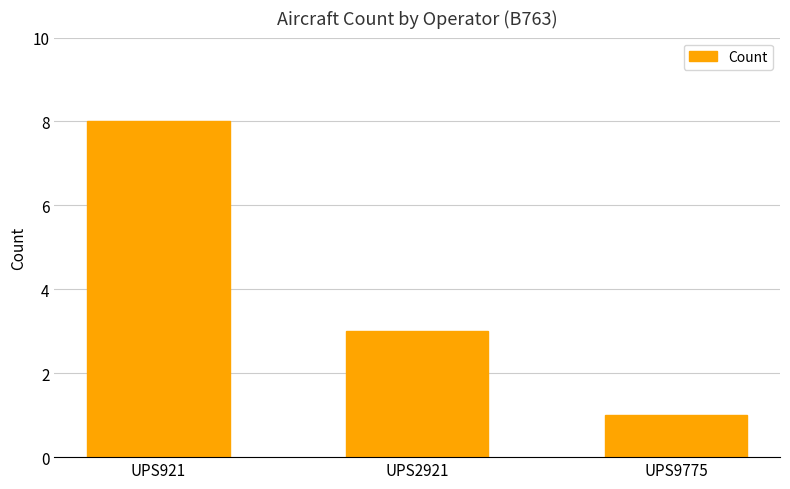

What is the value of the 3rd bar from the left?

1